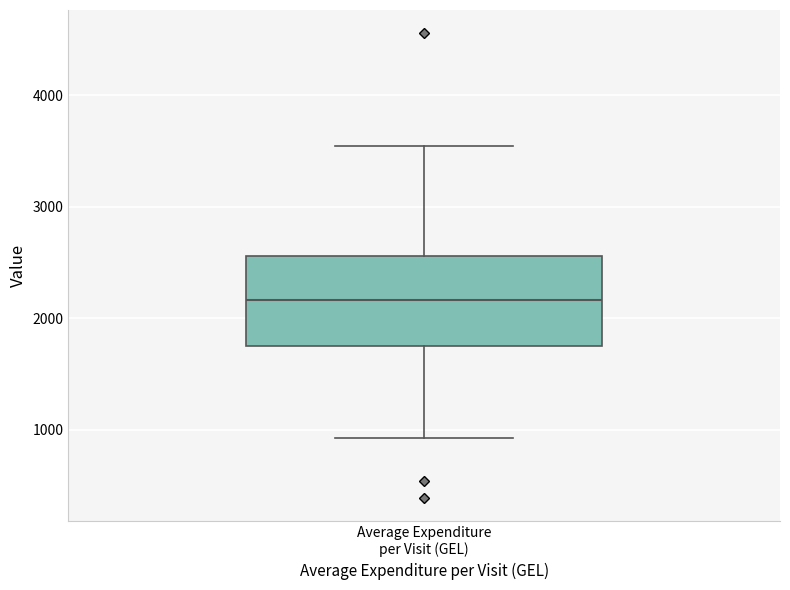

Transcribe this box plot: give where the median line is, the range the box spans, and where the two whiskers end, as read against the y-axis. The values are not printed on the chart, so give them approximately, as read against the axis.

median 2200, box 1800 to 2600, whiskers 900 to 3500